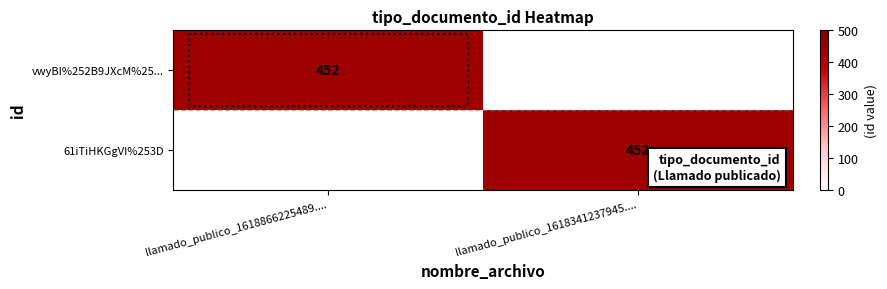

The value of vwyBI%252B9JXcM%25... at llamado_publico_1618866225489.... is 452. True or false?

True